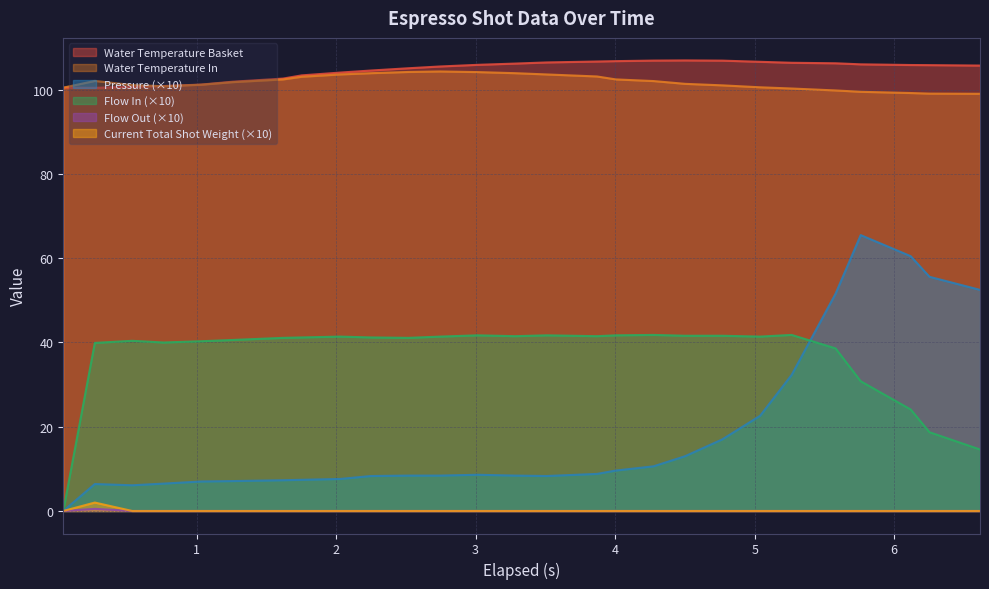

How many series are shown in this chart?

6